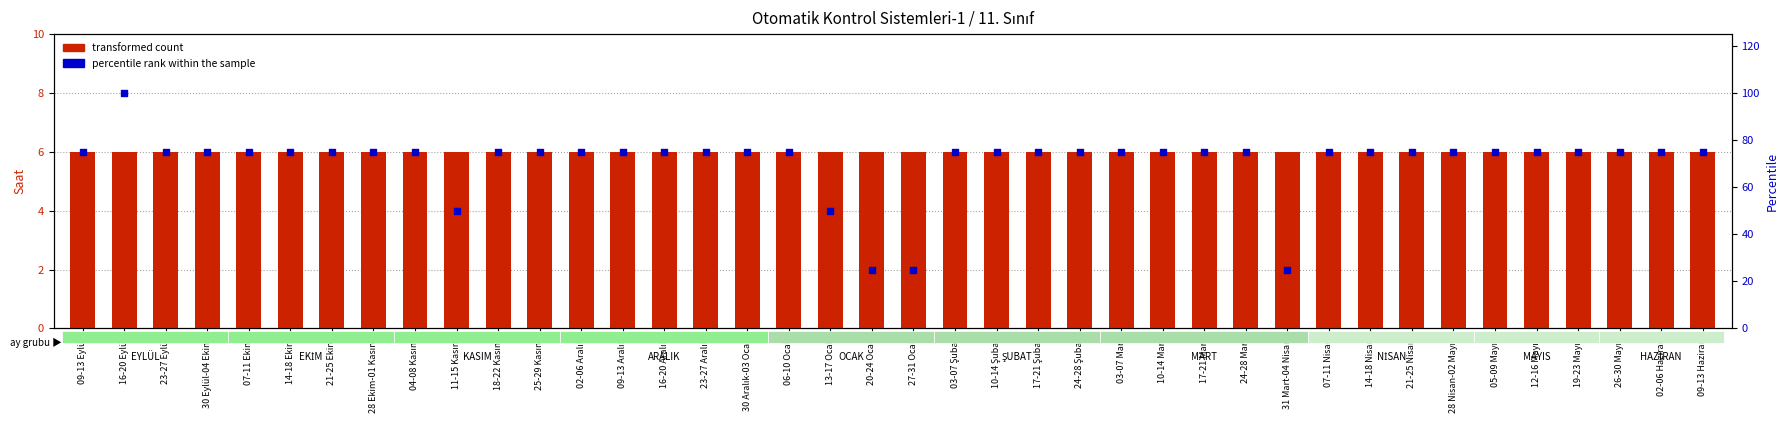

What is the total value across all series at 11-15 Kasım?

56